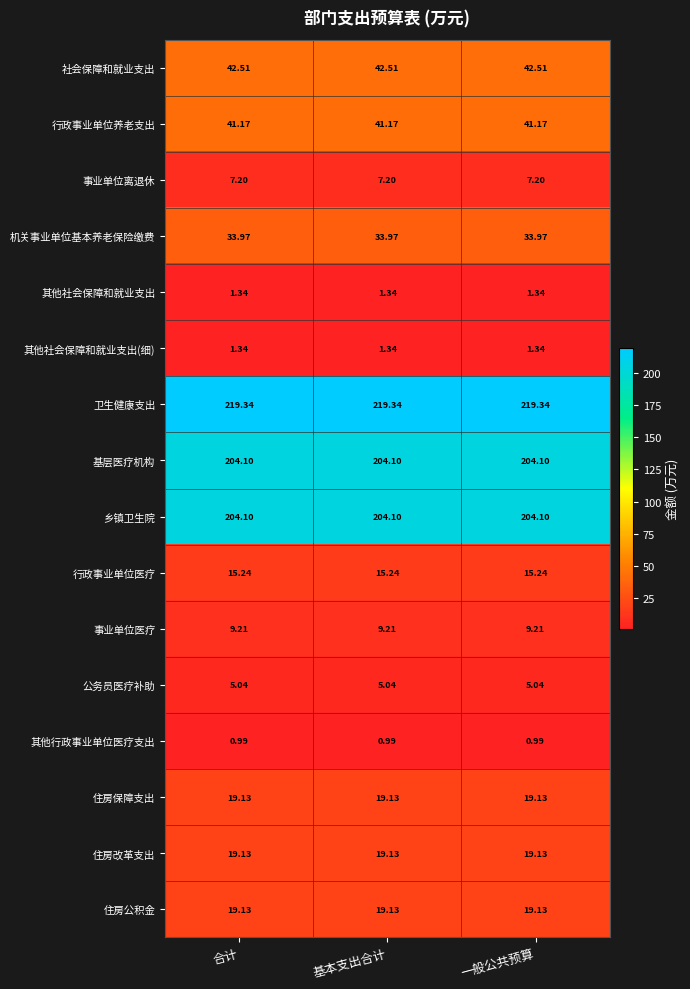

Is the value of 其他社会保障和就业支出(细) at 合计 greater than the value of 社会保障和就业支出 at 一般公共预算?

No